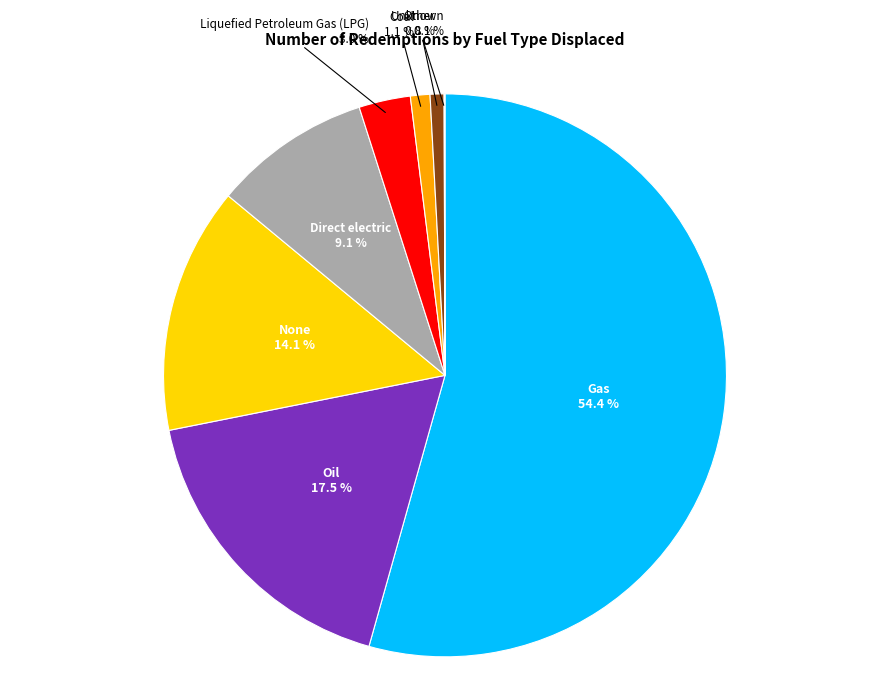

What percentage do Direct electric and Other together represent?

9.9%